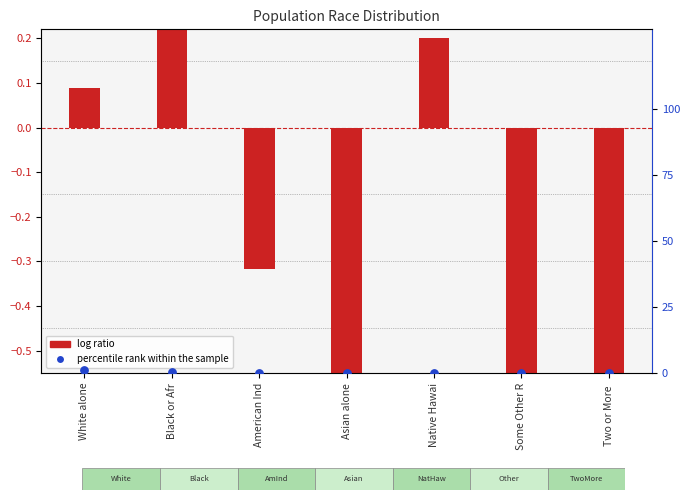

Which series reaches the minimum Y coordinate?

log ratio